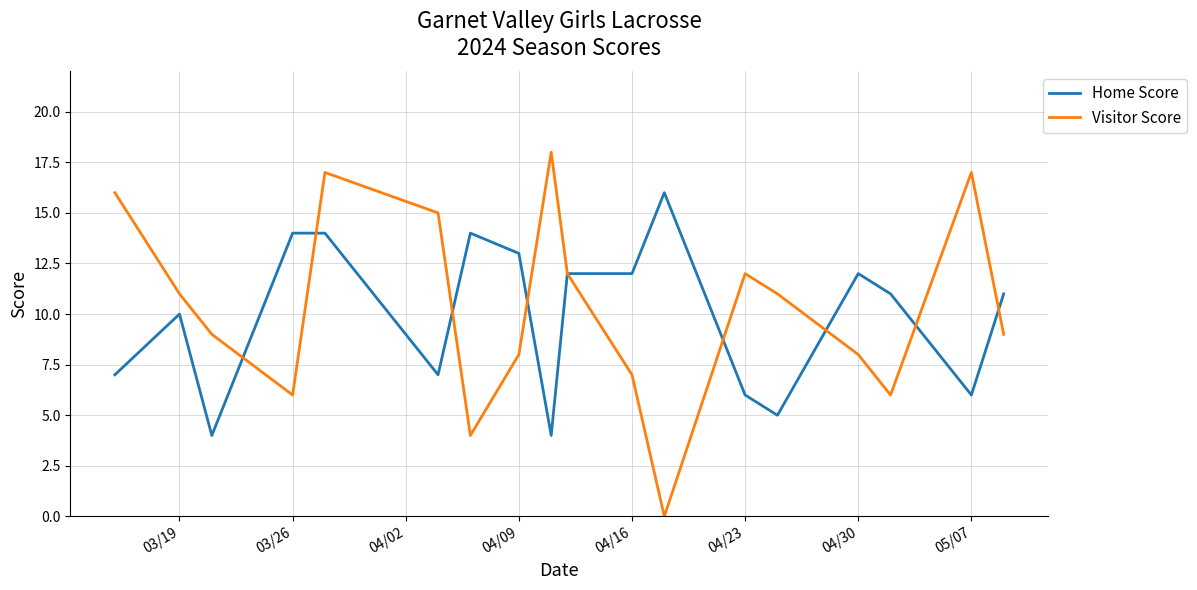

True or false: Visitor Score and Home Score intersect in this chart.

True